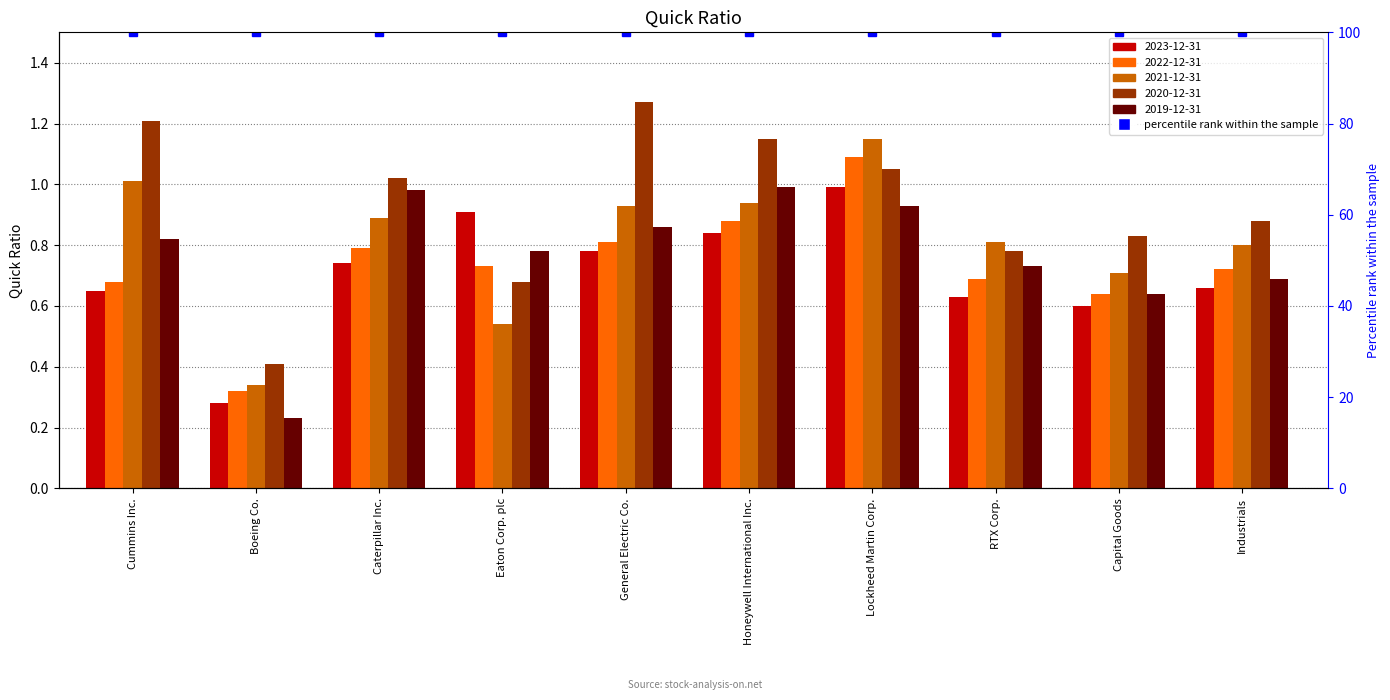

Rank the categories by 2023-12-31 value from lowest to highest.

Boeing Co., Capital Goods, RTX Corp., Cummins Inc., Industrials, Caterpillar Inc., General Electric Co., Honeywell International Inc., Eaton Corp. plc, Lockheed Martin Corp.